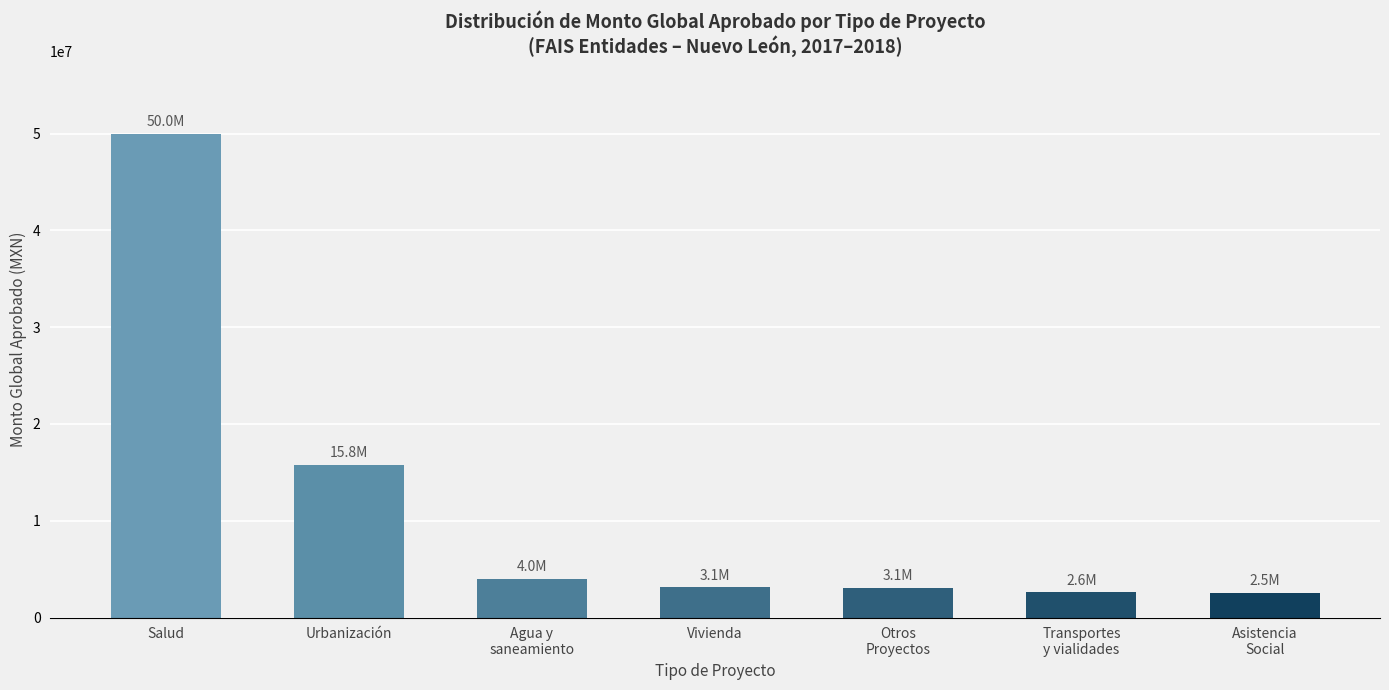

Is it true that the value at Vivienda is 3114928.9?

True